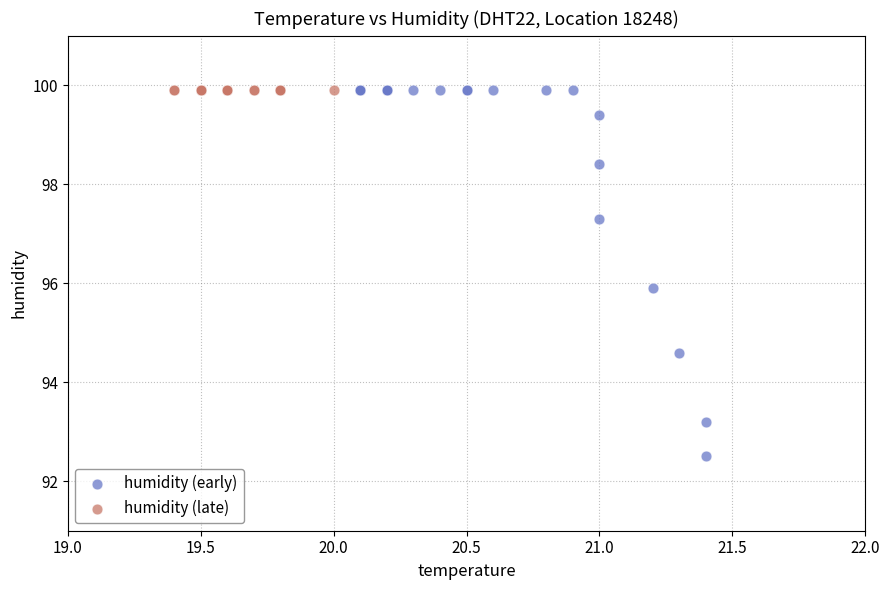

Which series reaches the minimum Y coordinate?

humidity (early)